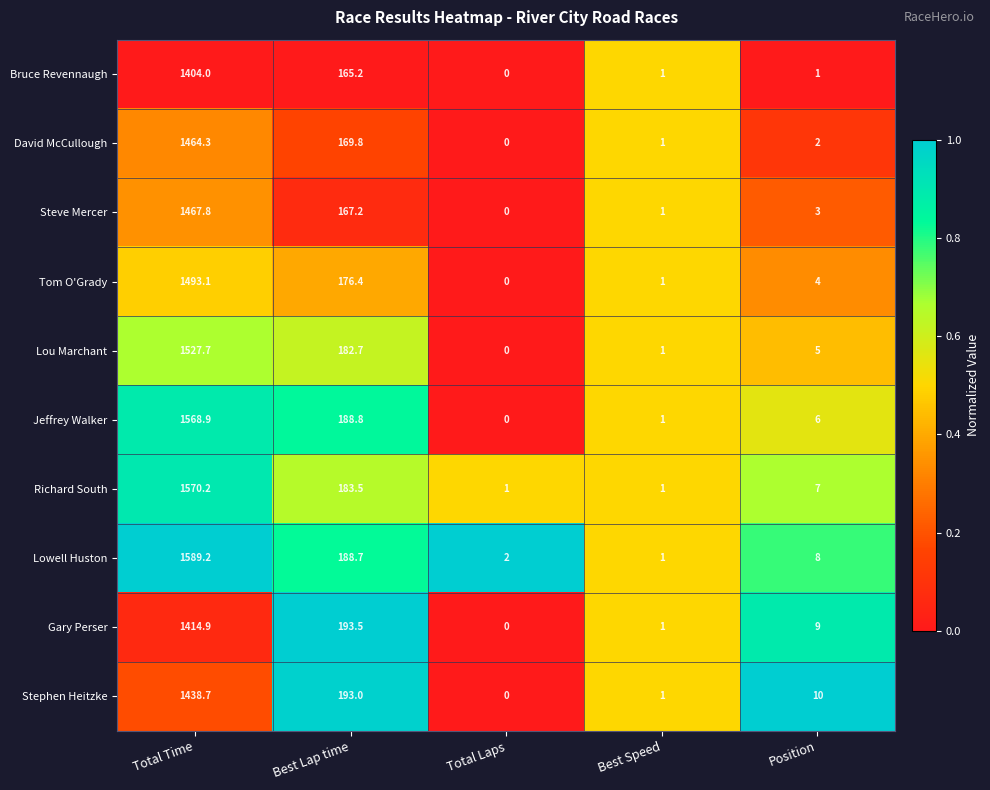

What is the difference between the Steve Mercer values at Total Time and Best Lap time?

1300.6